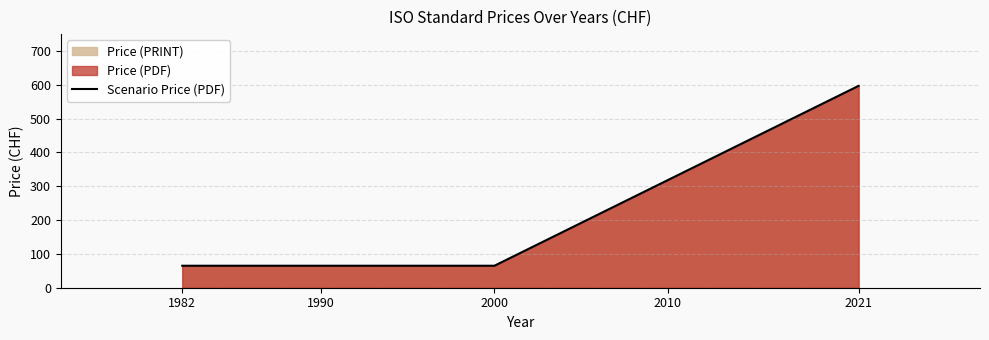

How many series are shown in this chart?

1